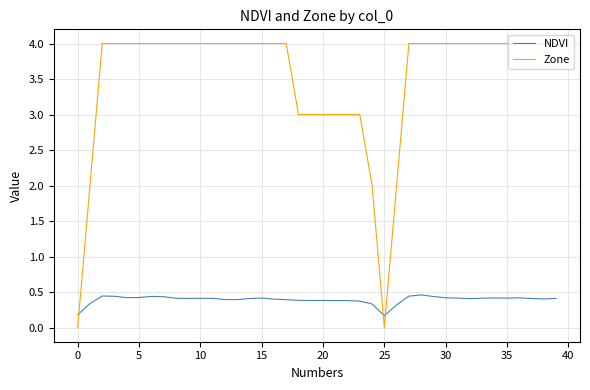

Which series has the largest total across all categories?

Zone